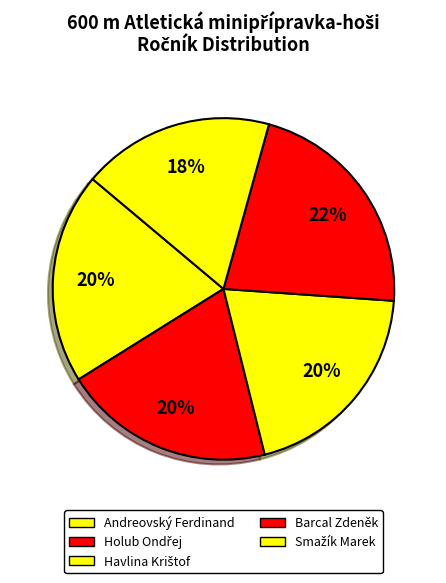

Which has a higher value, Smažík Marek or Havlina Krištof?

Havlina Krištof